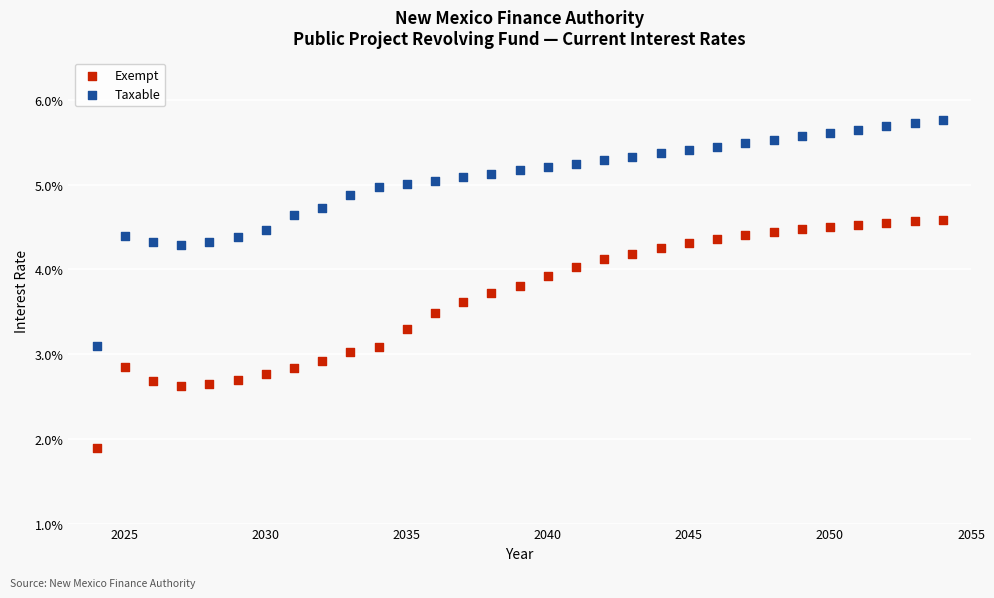

What are all the series names shown in the legend?

Exempt, Taxable